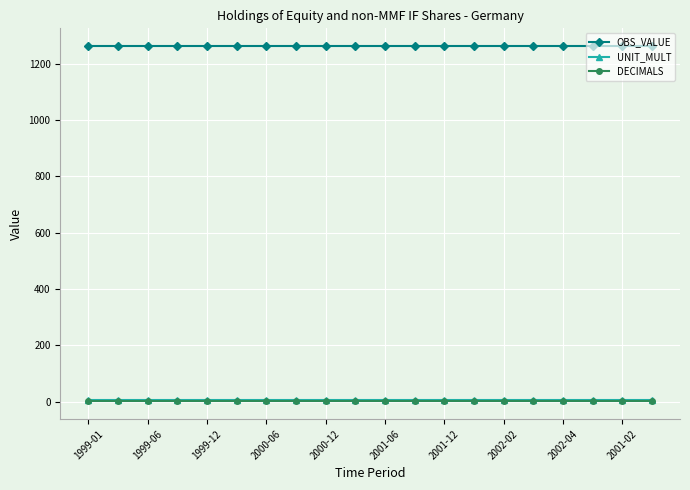

How many lines are shown in the chart?

3